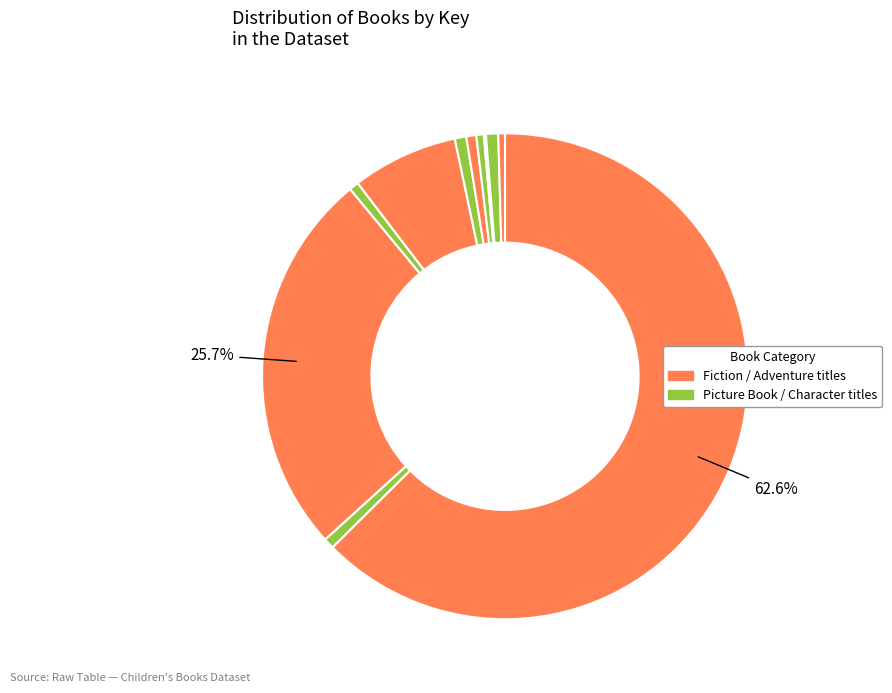

To the nearest percent, what is the average slice percentage?

9%